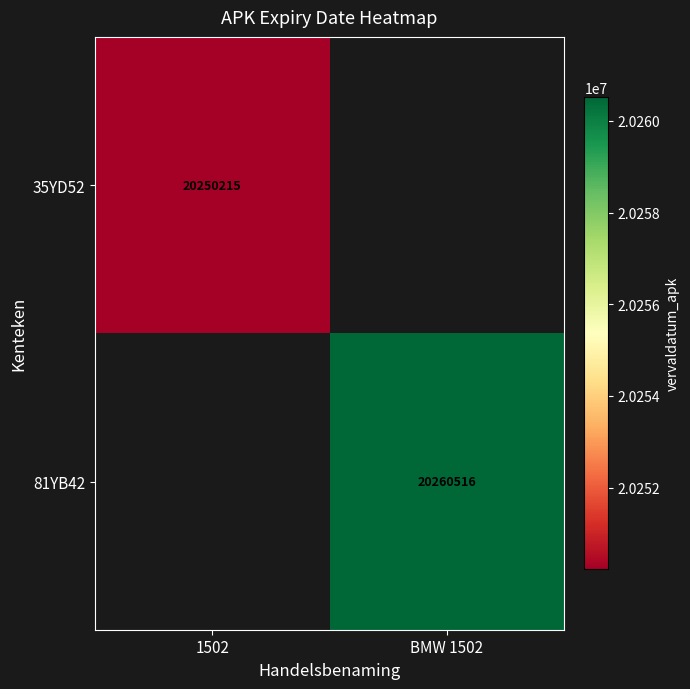

The 81YB42 series shows 7936963 at BMW 1502. True or false?

False